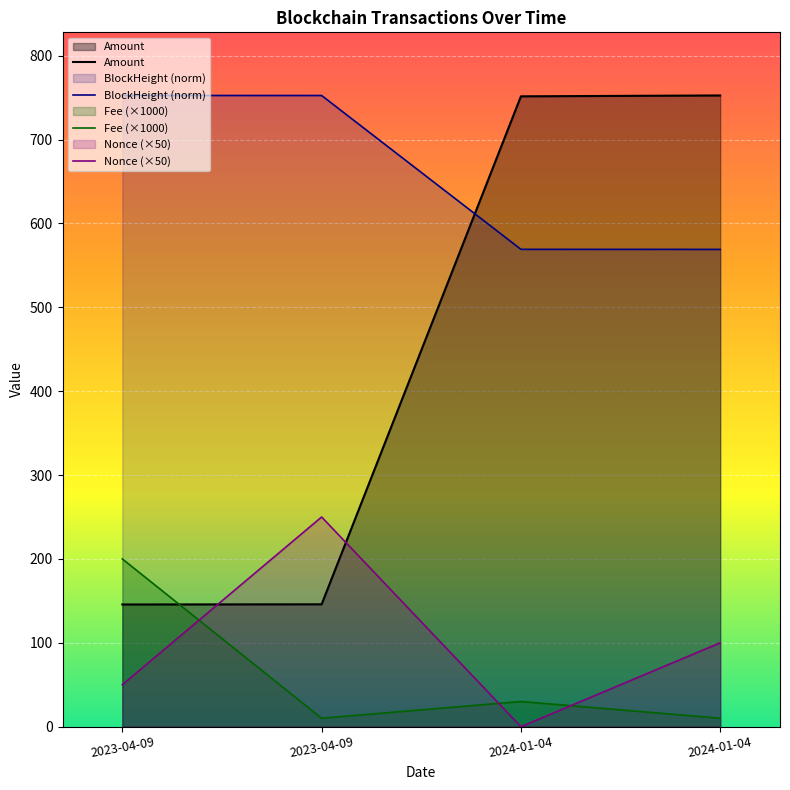

At which category does the chart reach its peak across all series?

2024-01-04